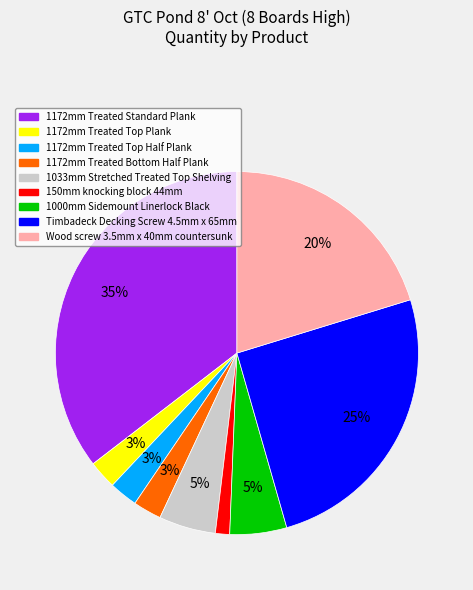

Count the number of slices in the pie.

9